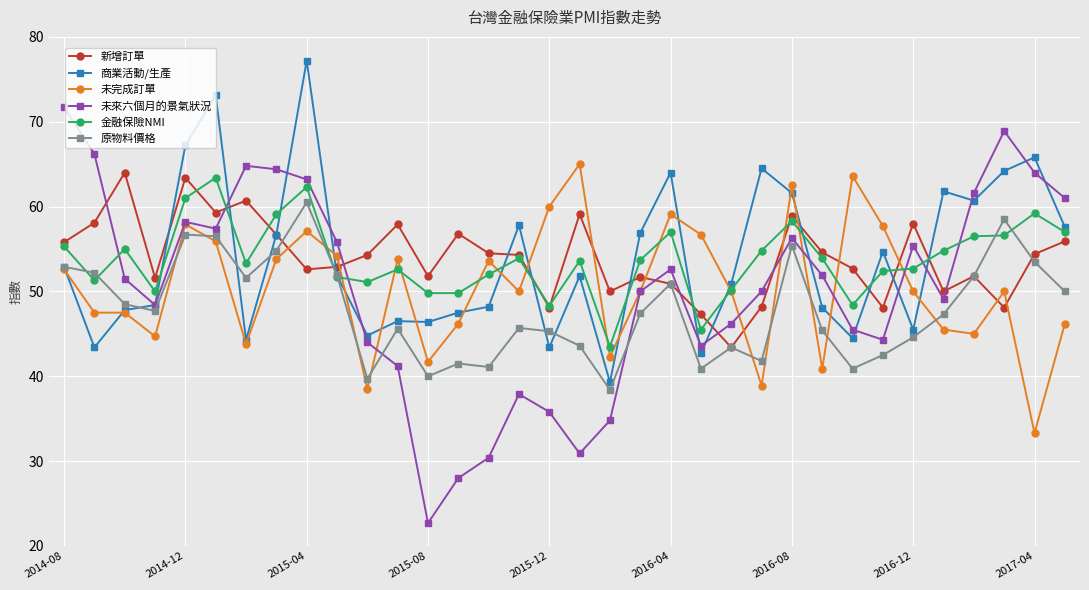

What is the greatest value displayed?

77.2